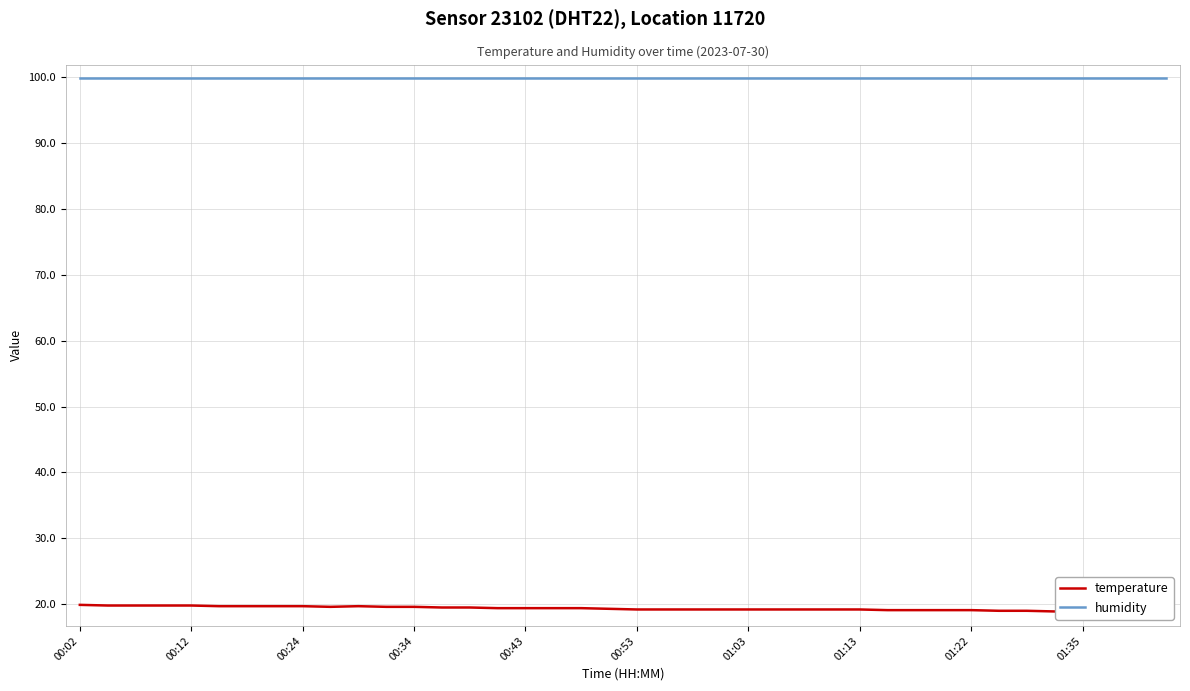

At which category does the chart reach its peak across all series?

00:02